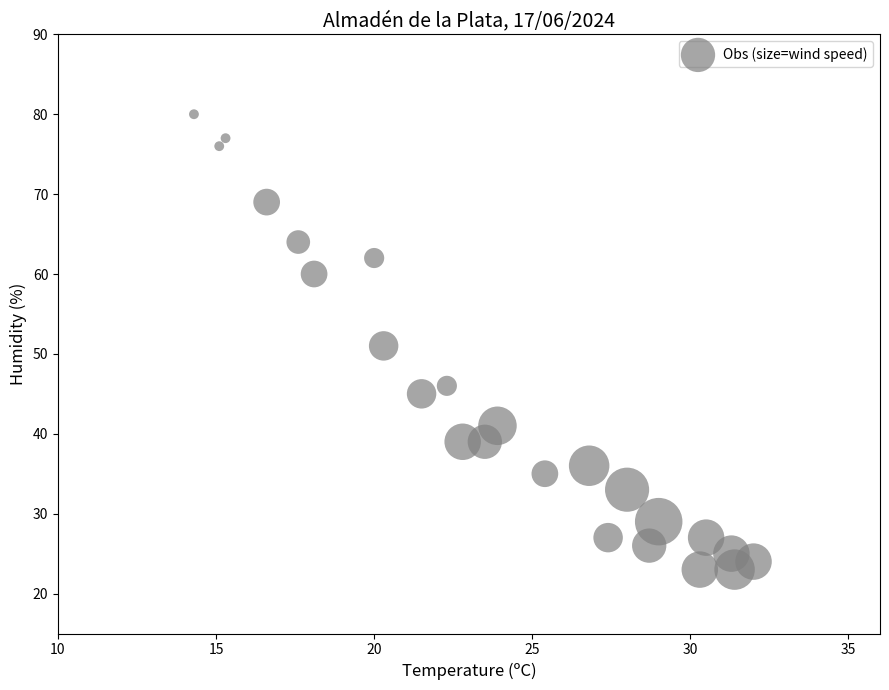

What is the range of Y values (max minus min)?

57